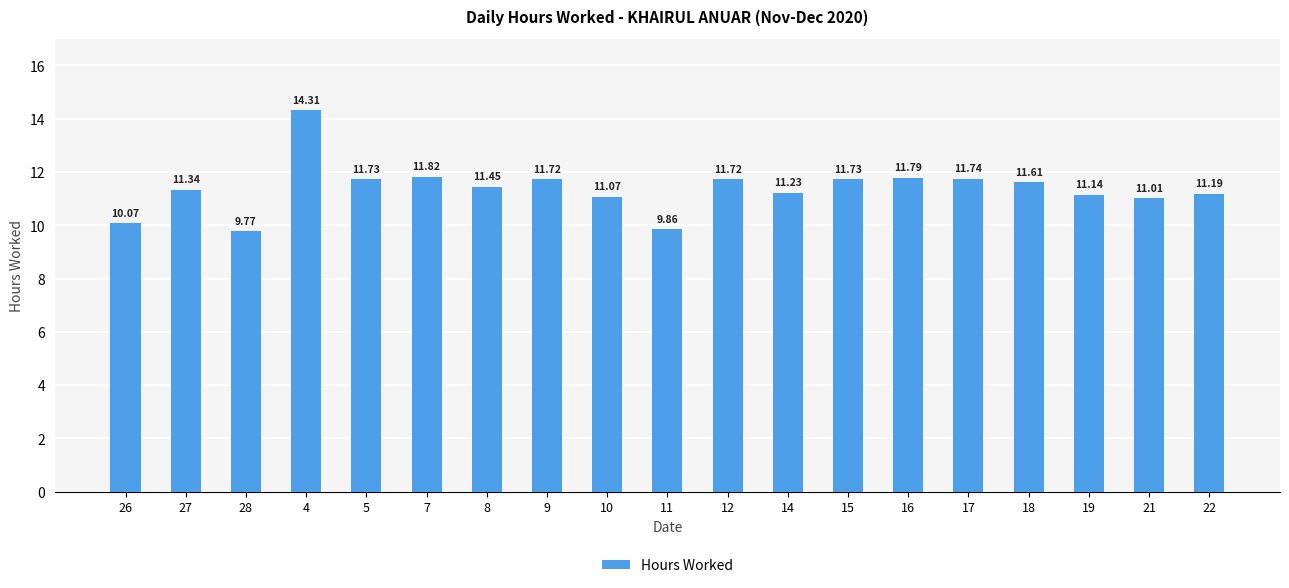

What is the maximum value shown in the chart?

14.3